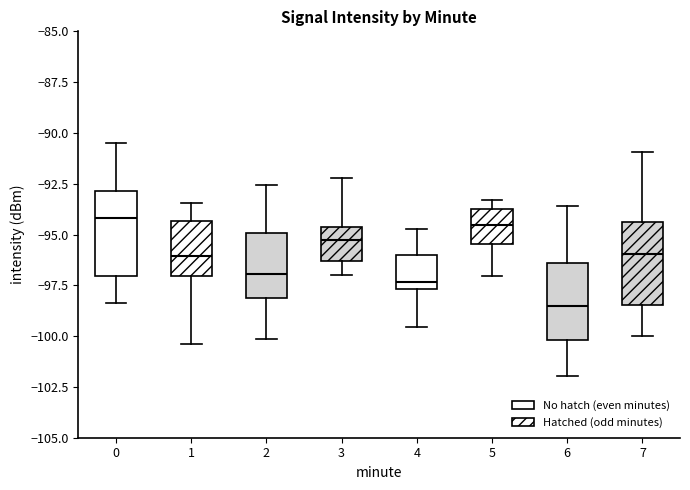

Where does the lower whisker of the box at x = 4 end on the y-axis? The values are not printed on the chart, so give them approximately, as read against the axis.

-99.5